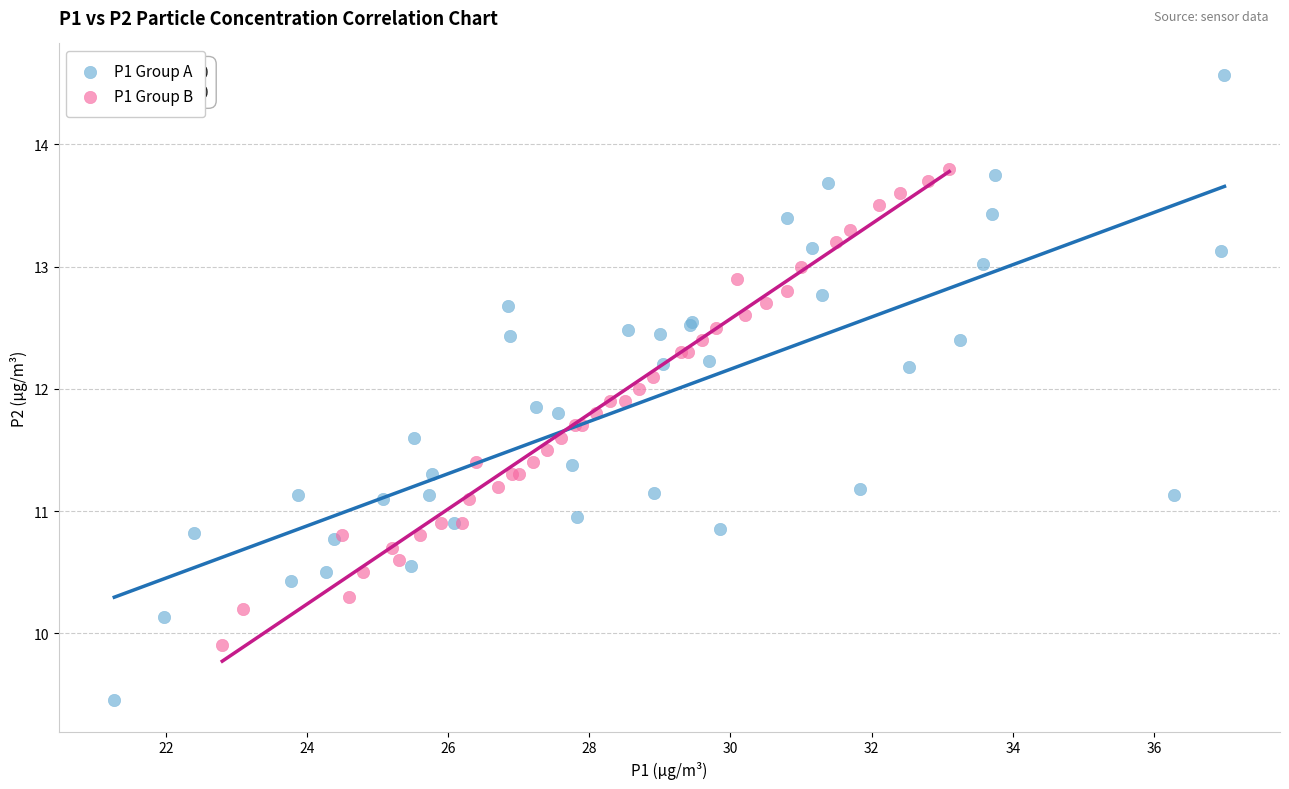

Which series contains the lowest Y value?

P1 Group A